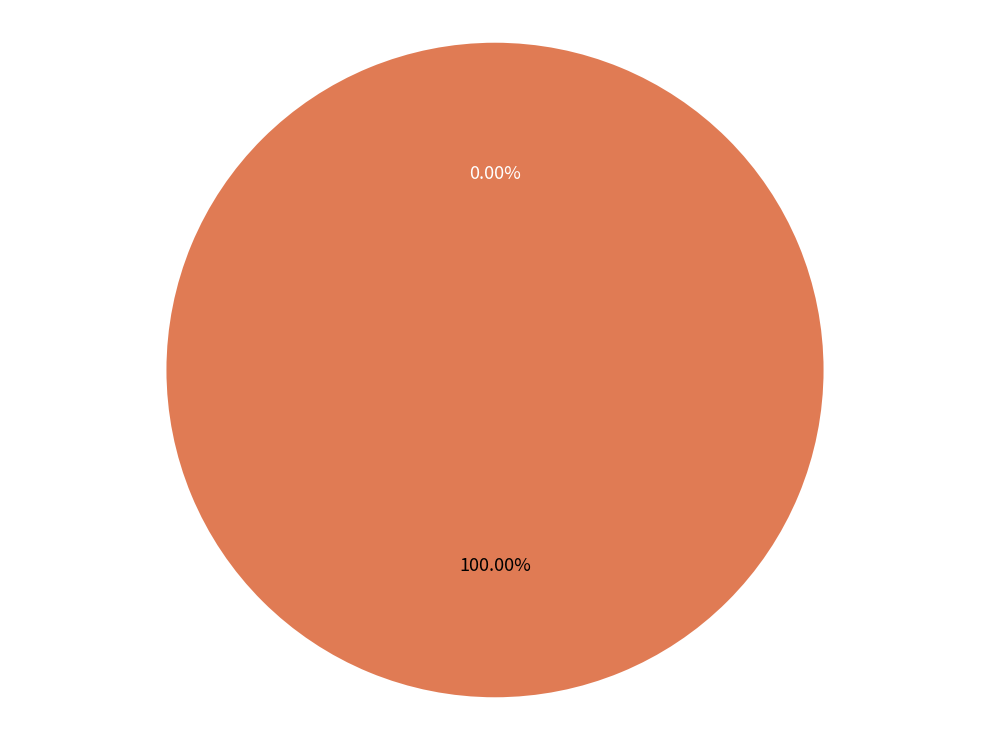

Does any single category account for the majority?

Yes